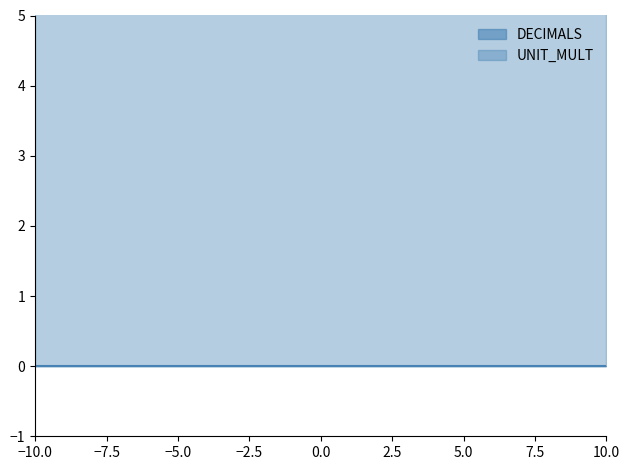

The value of UNIT_MULT at 0 is 8. True or false?

False